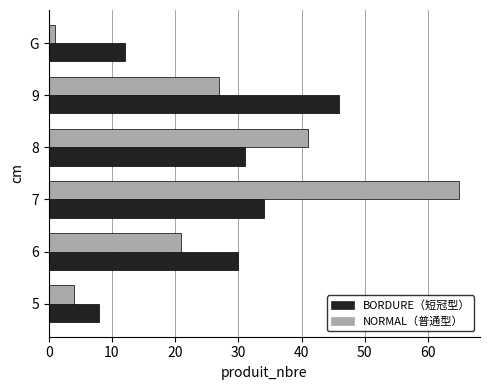

What is the spread (max minus min) of values at 9?

19